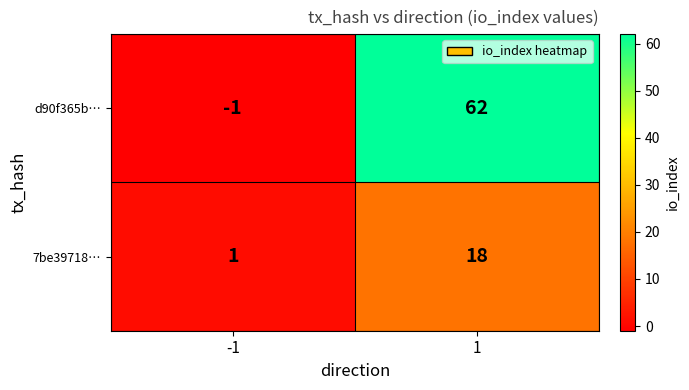

Reading left to right, transcribe all the data shown in this chart.

d90f365b…: -1	62
7be39718…: 1	18